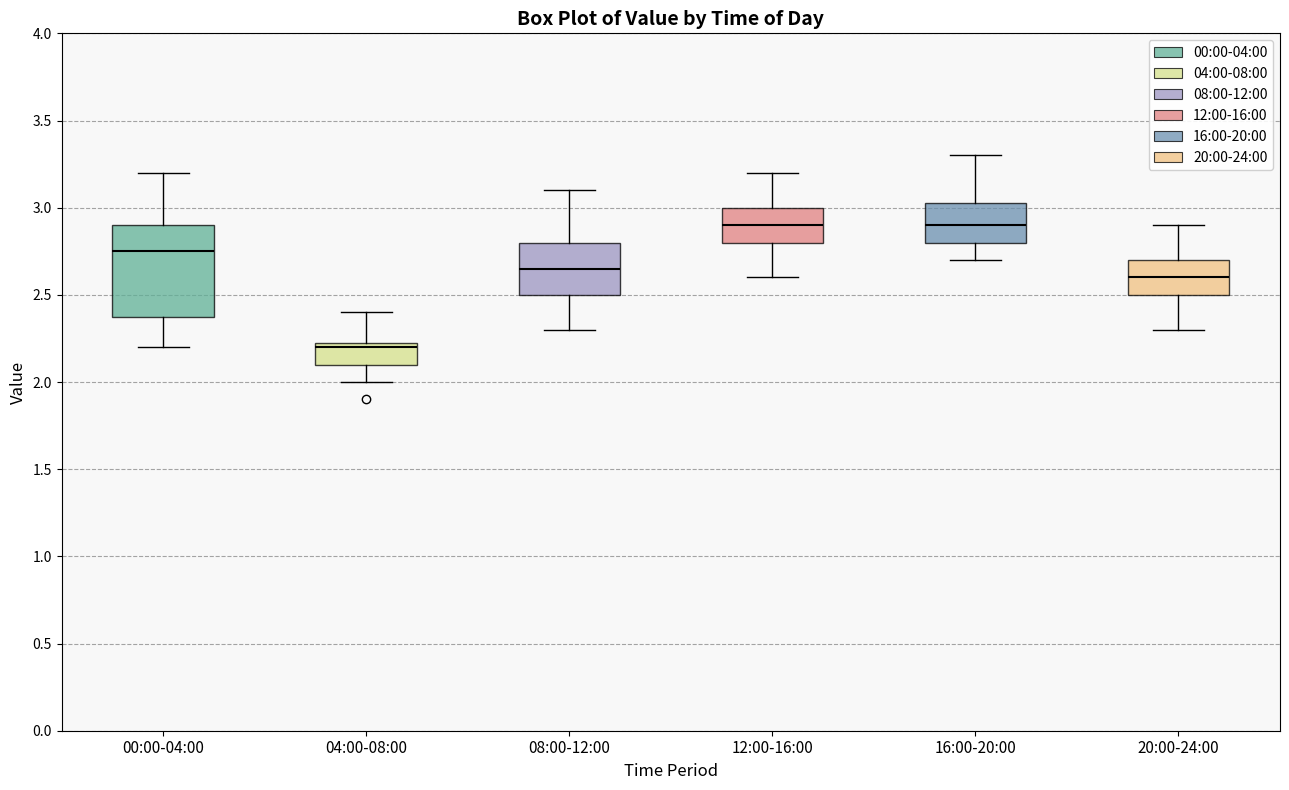

Comparing the boxes themselves (not the whiskers), which one is the tallest?

00:00-04:00